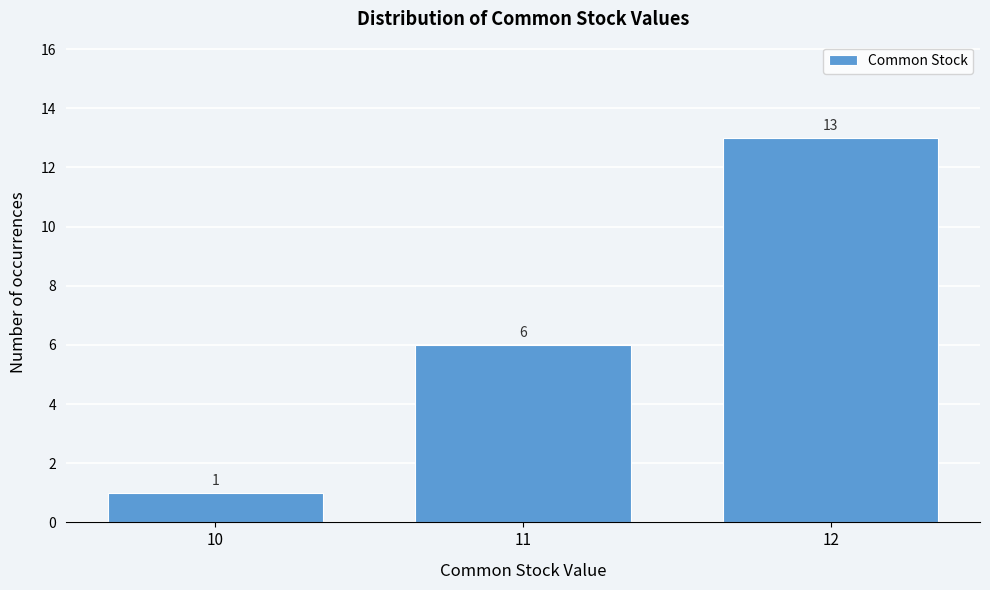

Reading left to right, what are all the values shown in this chart?

1	6	13